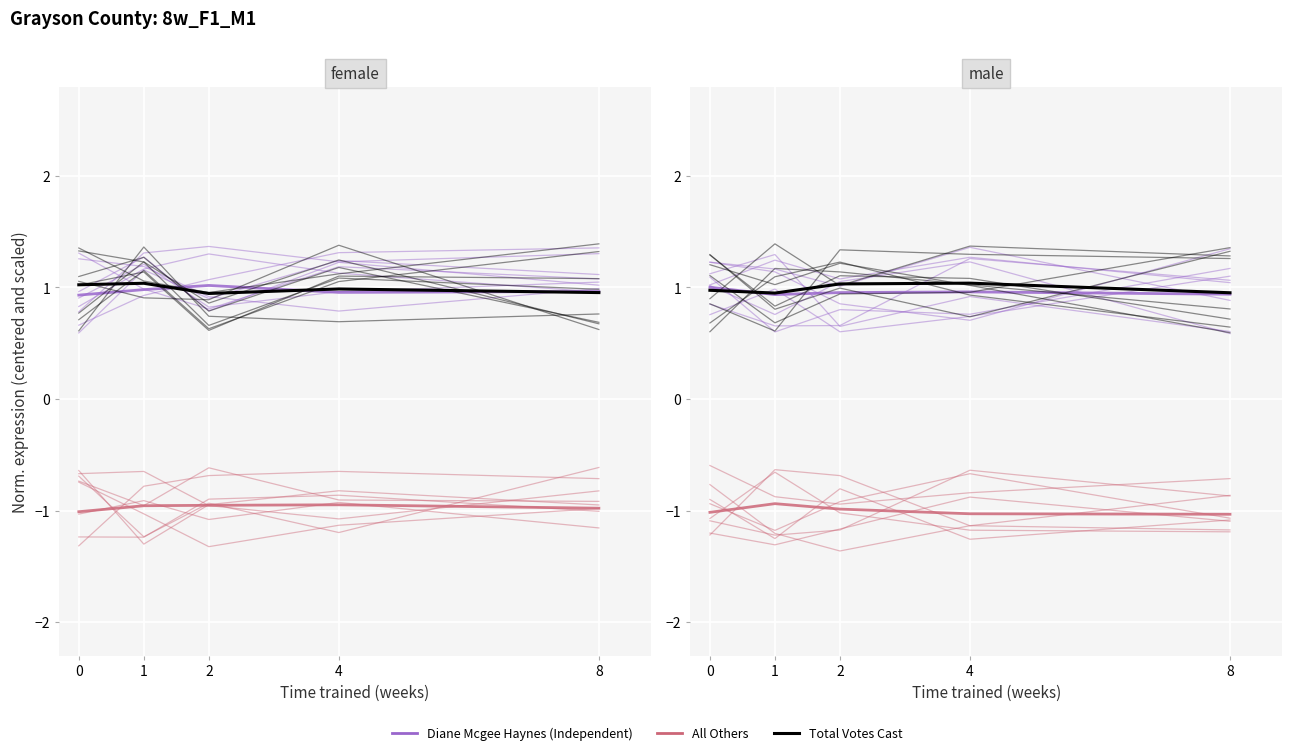

What are all the series names shown in the legend?

Diane Mcgee Haynes (Independent), All Others, Total Votes Cast